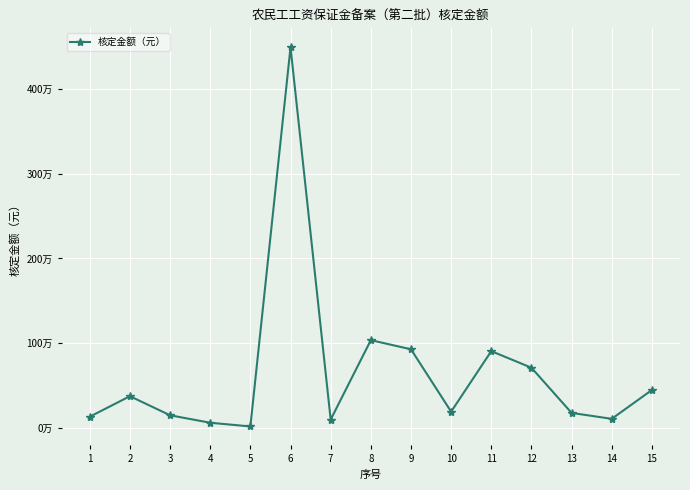

Does the chart have visible grid lines?

Yes